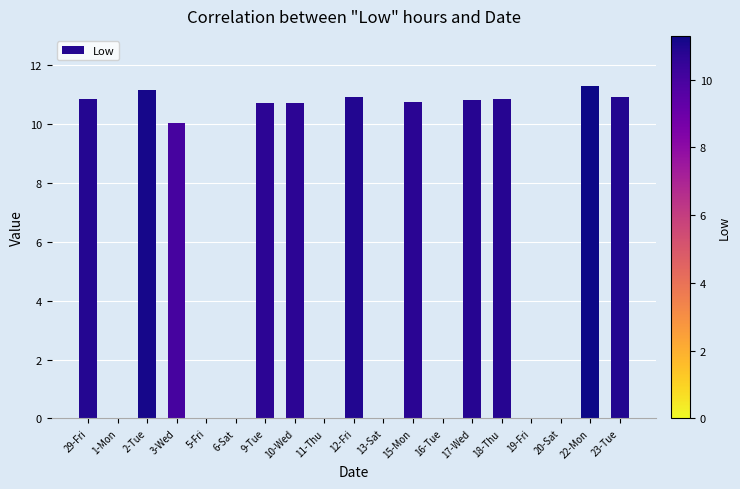

True or false: the data shows 4.9 at 3-Wed.

False